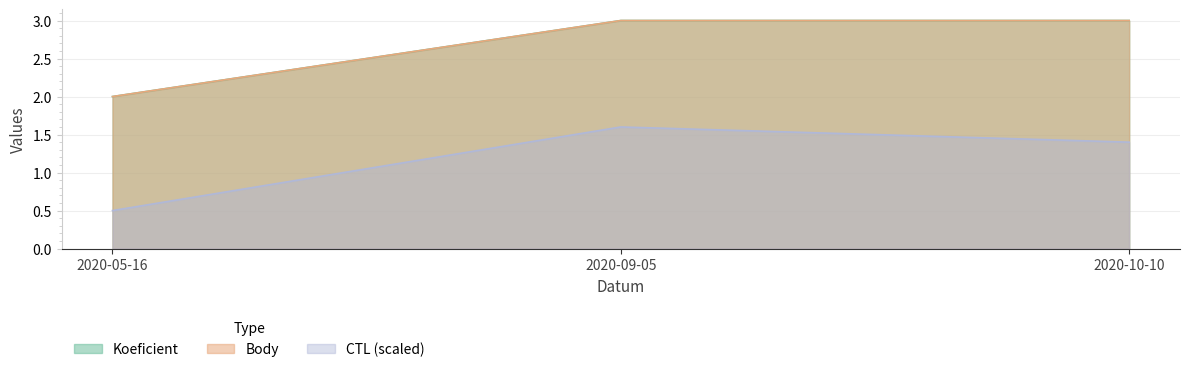

Reading right to left, extract all data points from this chart.

Koeficient: 3.0	3.0	2.0
CTL_scaled: 1.4	1.6	0.5
Body: 3.0	3.0	2.0